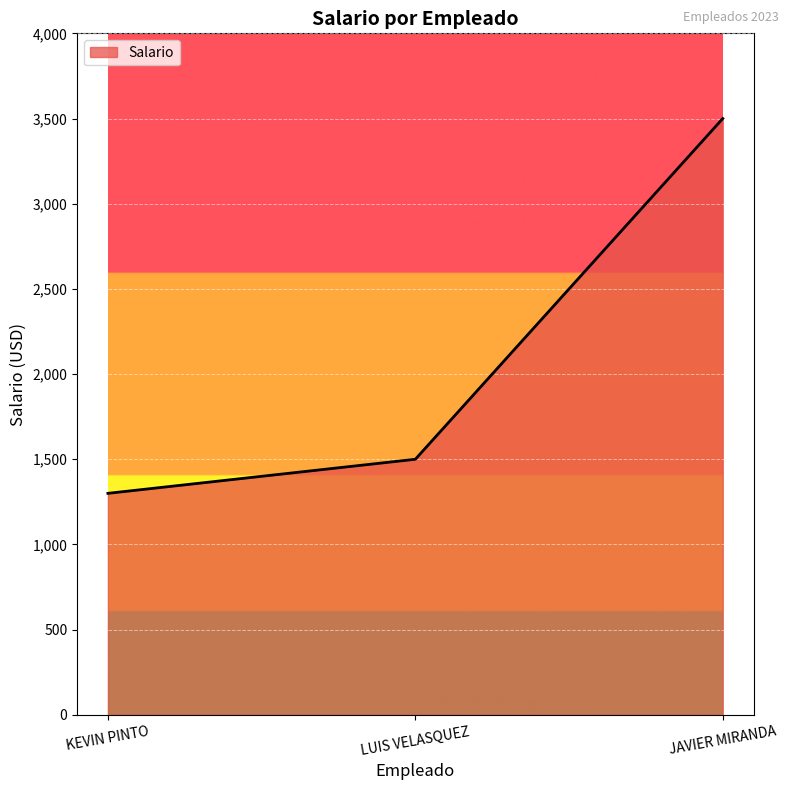

How many distinct data groups are displayed?

1